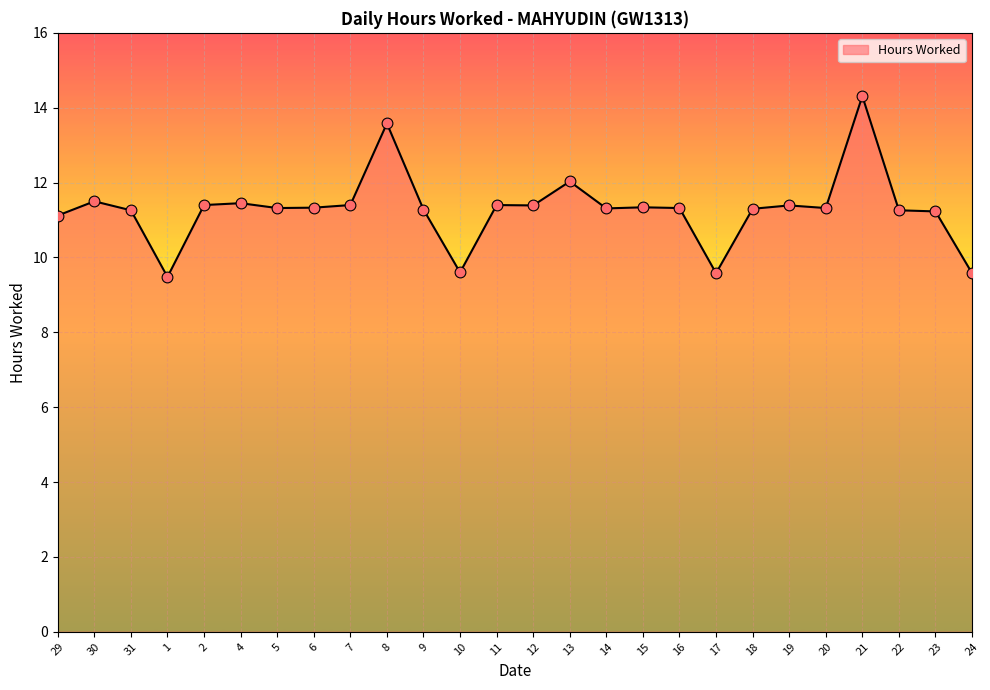

Approximately how many times larger is the value at 10 compared to 23?

0.9